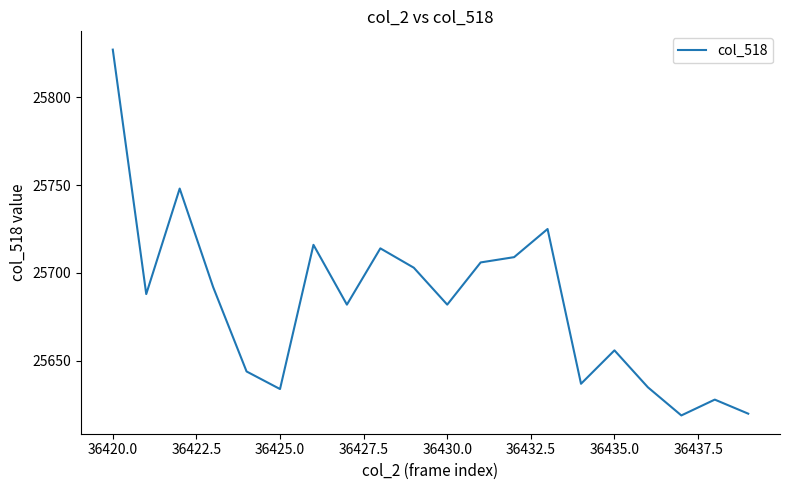

What is the minimum value shown in the chart?

25619